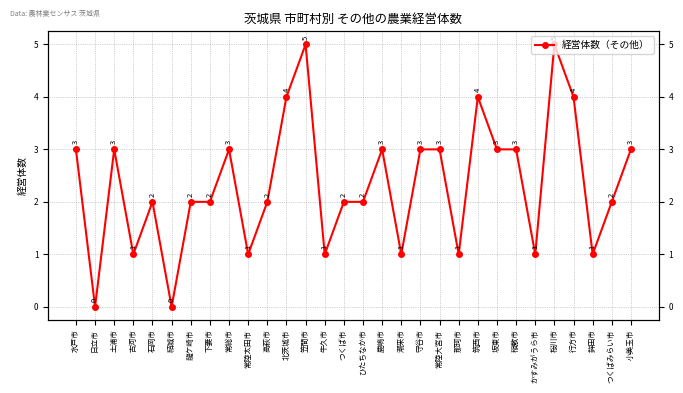

What is the difference between the second highest and minimum values?

5